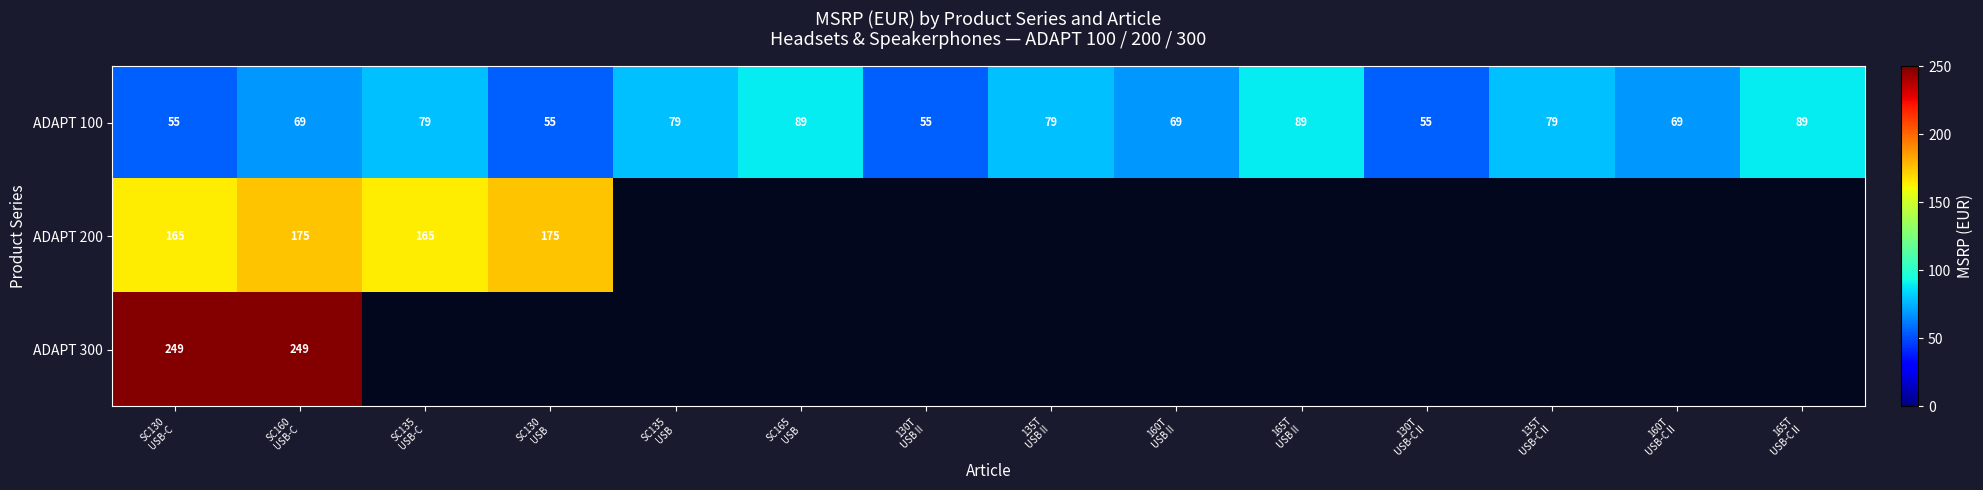

Which category has the highest value across all series?

SC130
USB-C